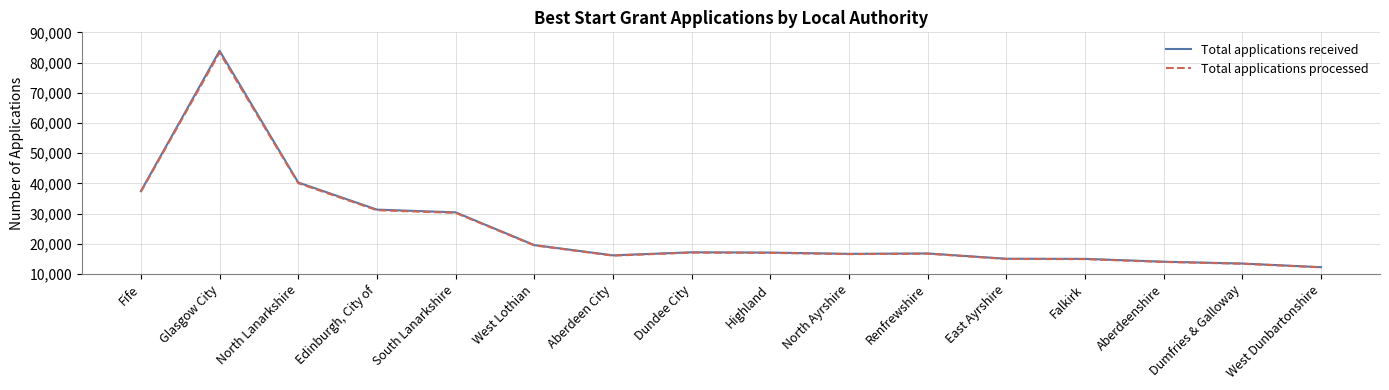

What are all the series names shown in the legend?

Total applications received, Total applications processed